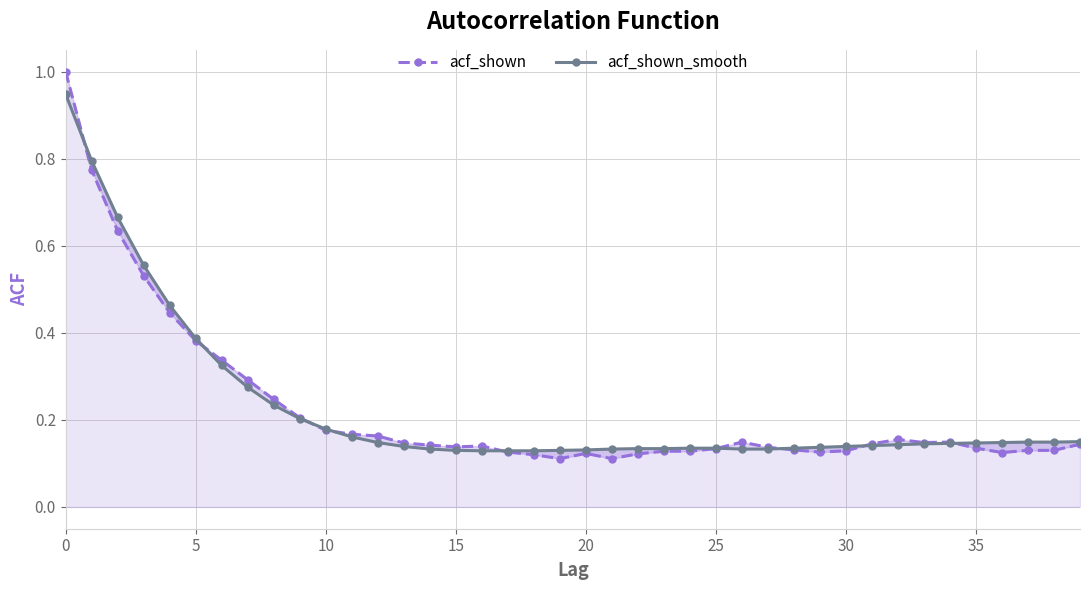

Is it true that acf_shown_smooth equals 0.3 at 35?

True